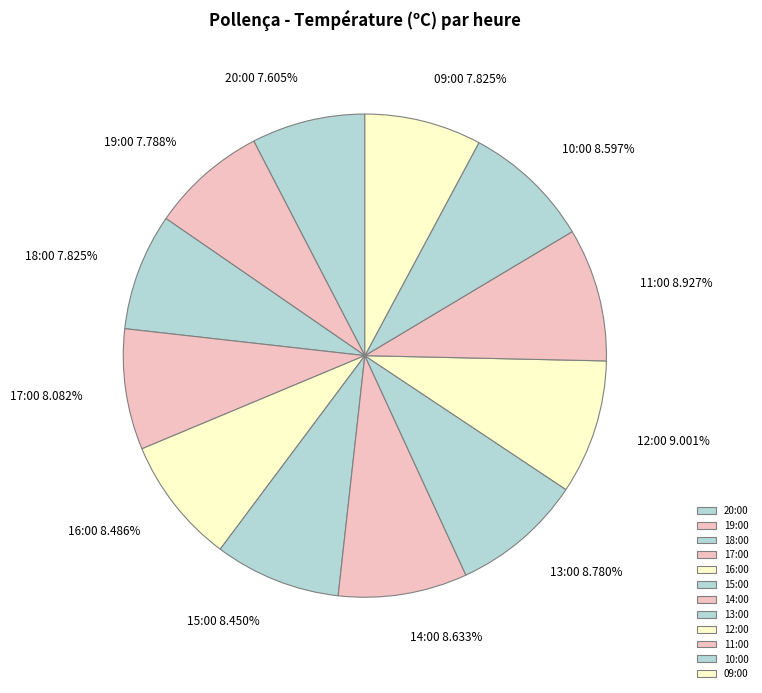

To the nearest percent, what portion does 20:00 represent?

8%